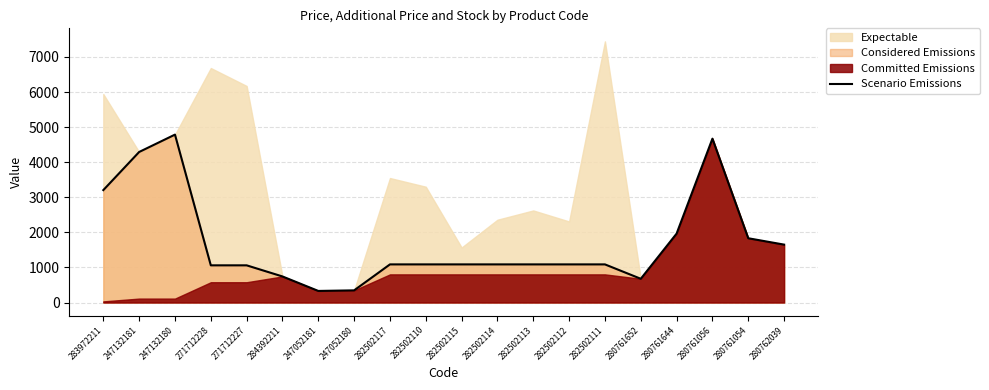

Where does the data first go above 1086?

283972211